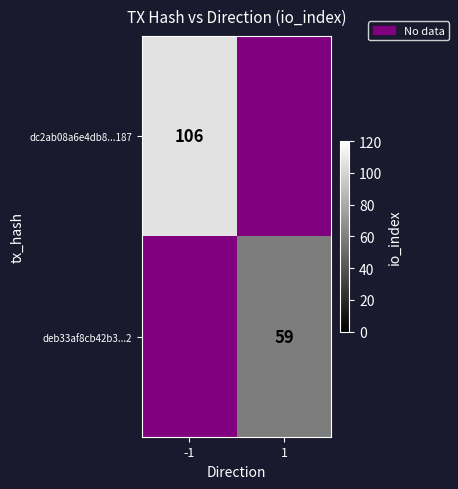

Is it true that deb33af8cb42b3...2 equals 59 at 1?

True